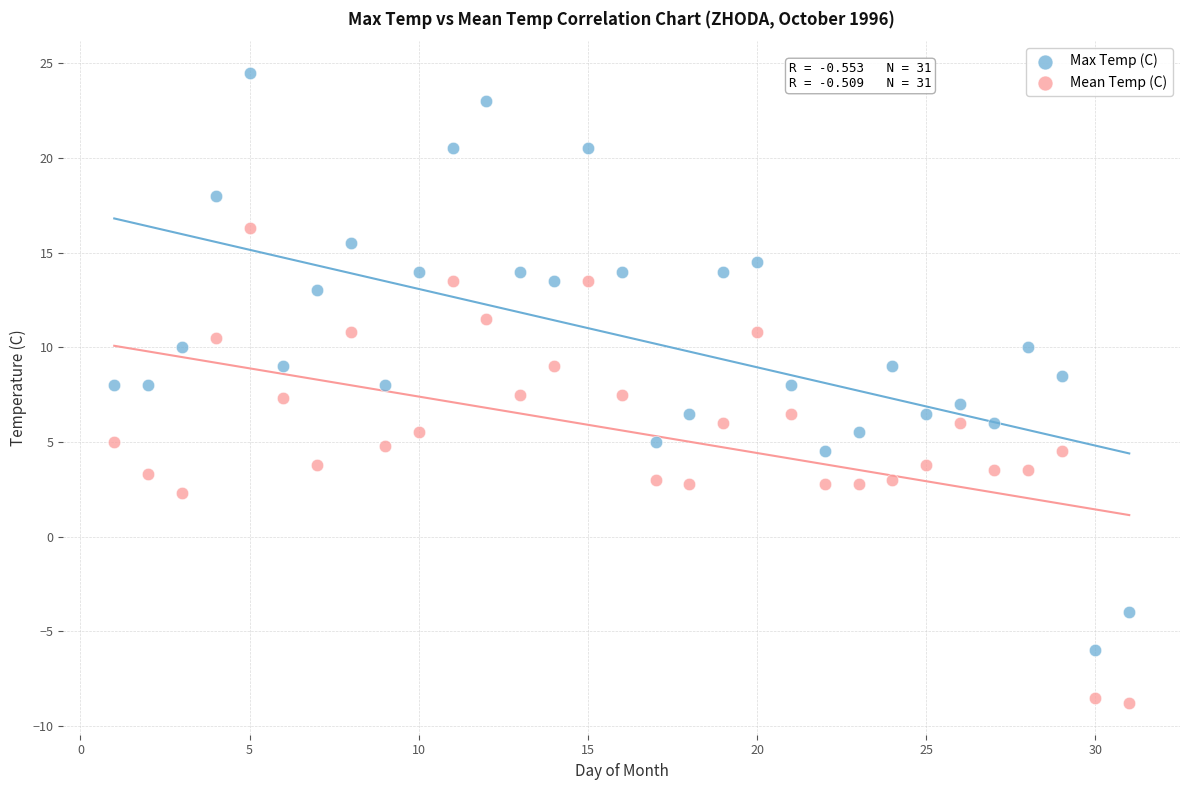

Across all data points, what is the range of Y values (max minus min)?

33.3